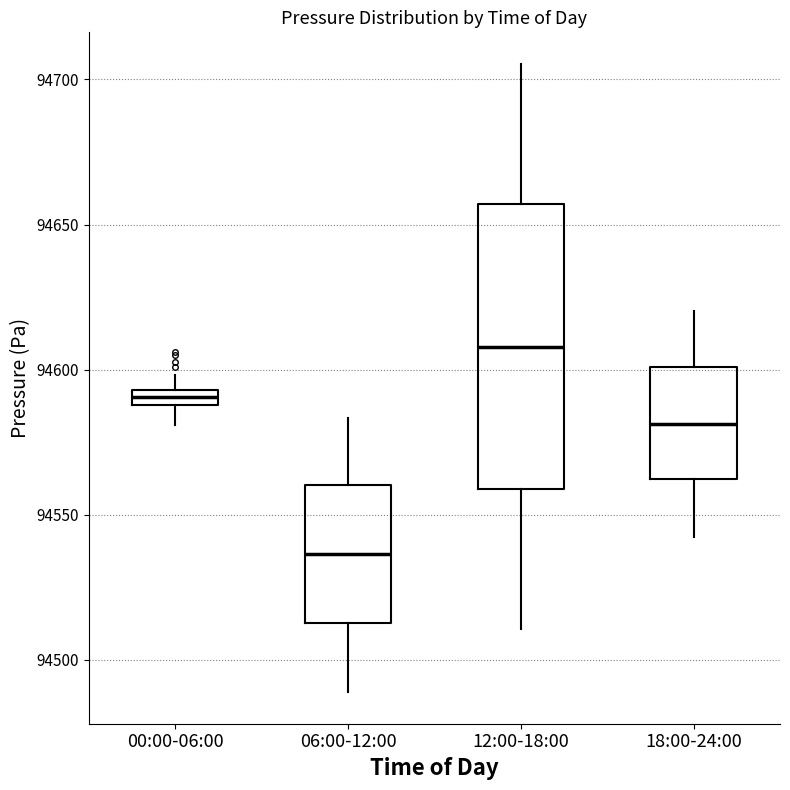

Which box has the highest median line?

12:00-18:00